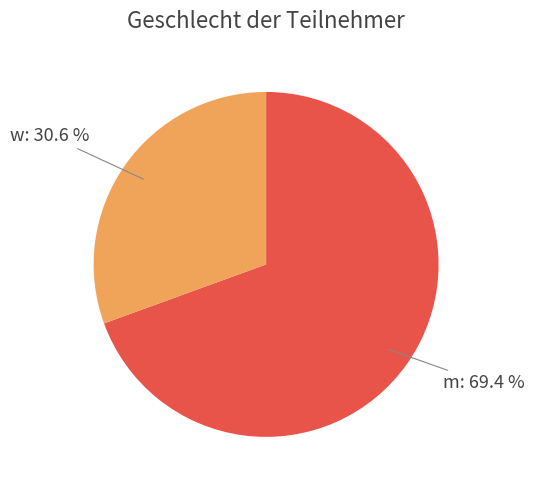

Does any single category account for the majority?

Yes